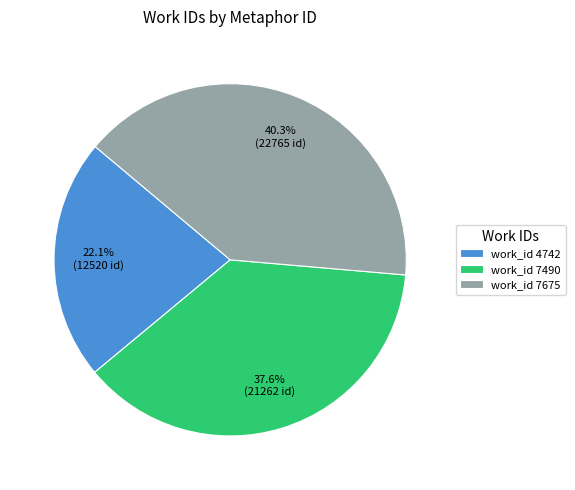

What percentage do work_id 4742 and work_id 7490 together represent?

59.7%